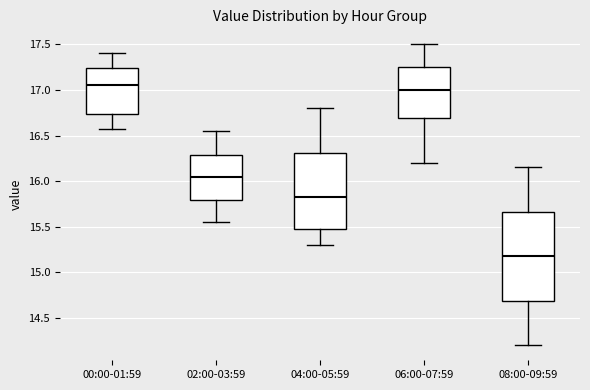

Where is the upper edge of the box for 06:00-07:59 on the y-axis? The values are not printed on the chart, so give them approximately, as read against the axis.

17.25